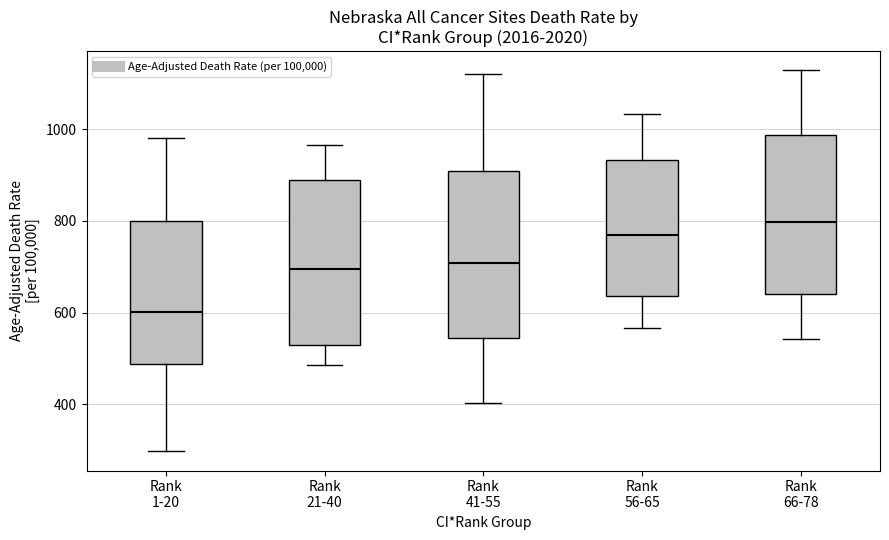

Reading left to right, transcribe this box plot: for each box, give where its median line is, the range the box spans, and where its two whiskers end, as read against the y-axis. The values are not printed on the chart, so give them approximately, as read against the axis.

Rank 1-20: median 600, box 480 to 800, whiskers 300 to 980
Rank 21-40: median 700, box 520 to 880, whiskers 480 to 960
Rank 41-55: median 700, box 540 to 900, whiskers 400 to 1120
Rank 56-65: median 780, box 640 to 940, whiskers 560 to 1040
Rank 66-78: median 800, box 640 to 980, whiskers 540 to 1120